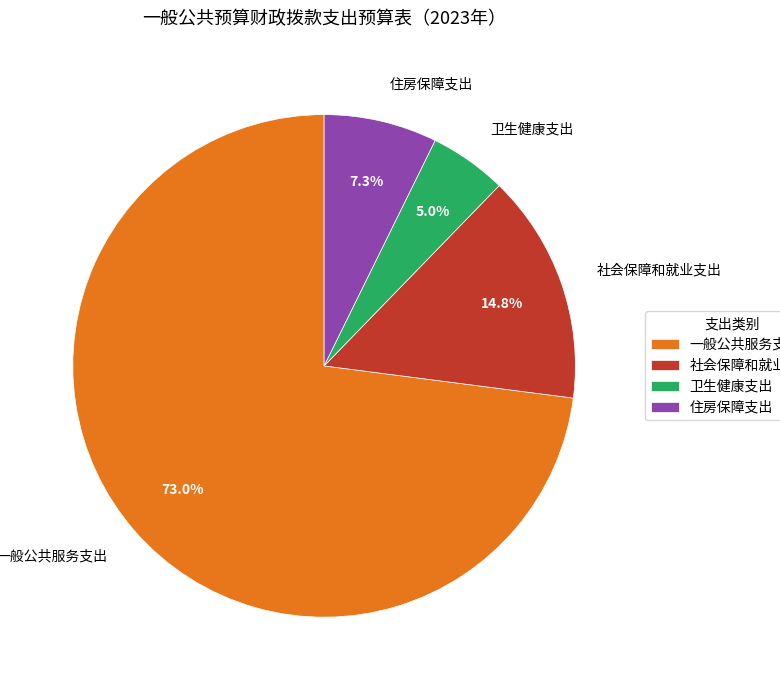

To the nearest percent, what is the combined percentage of 住房保障支出 and 社会保障和就业支出?

22%